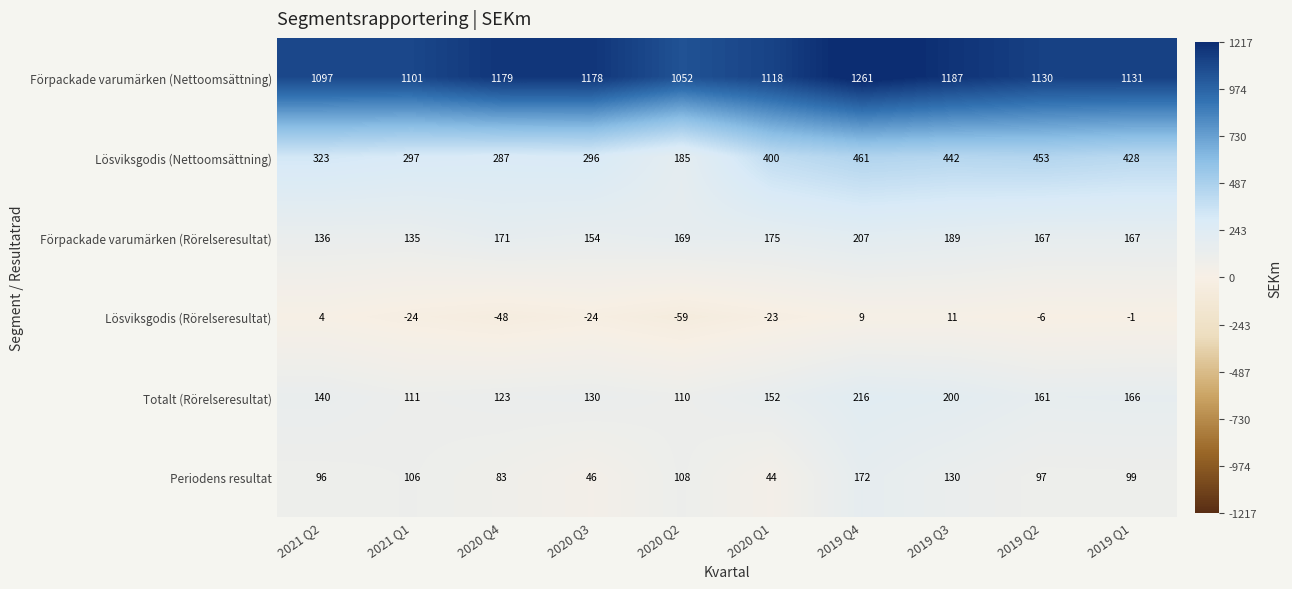

List the series in order of their peak value, highest first.

Förpackade varumärken (Nettoomsättning), Lösviksgodis (Nettoomsättning), Totalt (Rörelseresultat), Förpackade varumärken (Rörelseresultat), Periodens resultat, Lösviksgodis (Rörelseresultat)